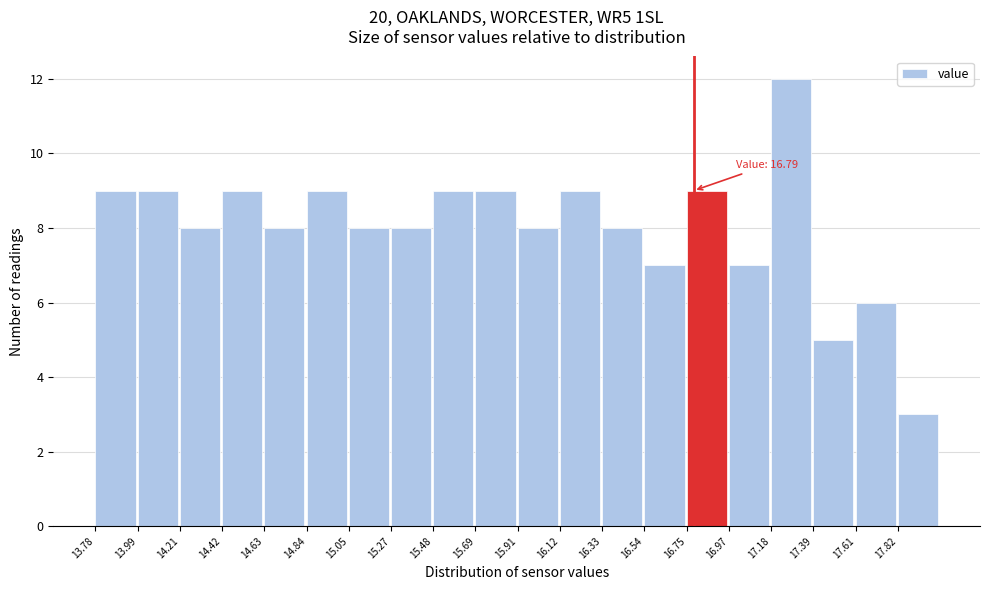

Which range on the x-axis has the tallest bar?

17.20 to 17.40